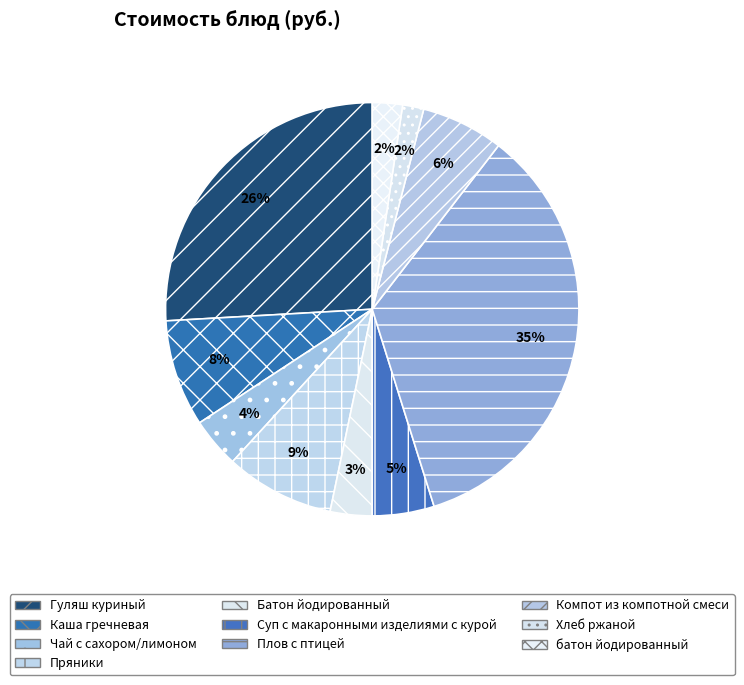

What portion of the pie excludes Суп с макаронными изделиями с курой?

95.2%